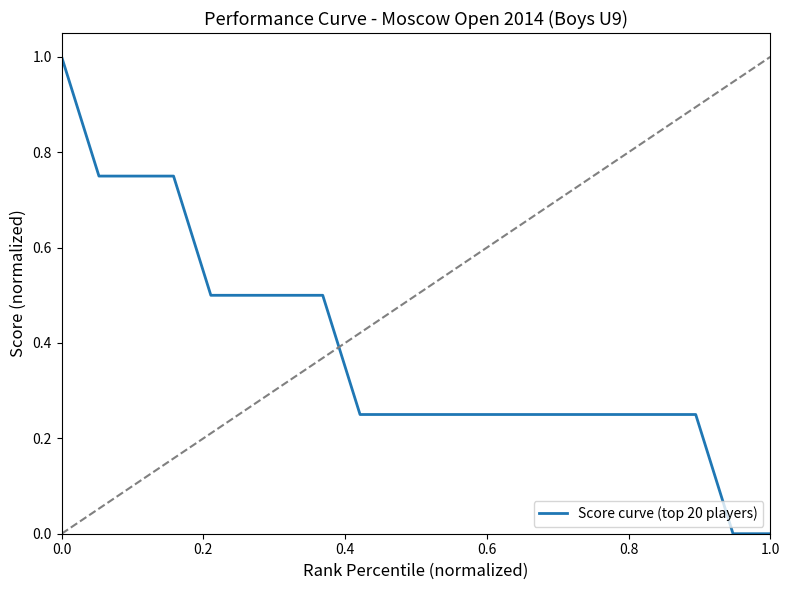

What is the difference between the maximum and minimum values?

1.0